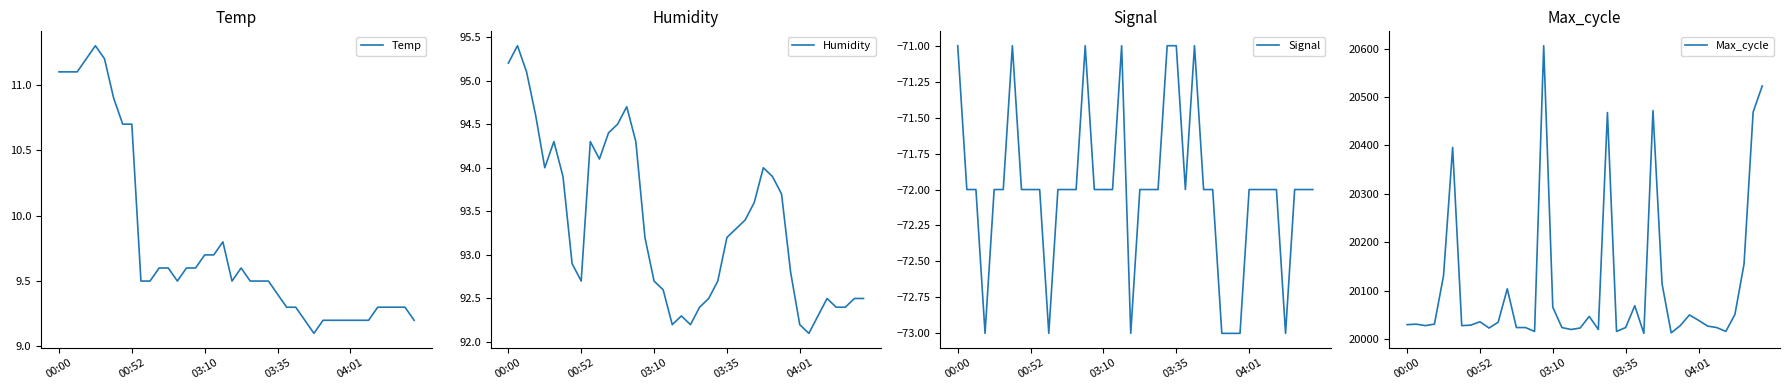

What is the label of the 40th point from the right?

00:00